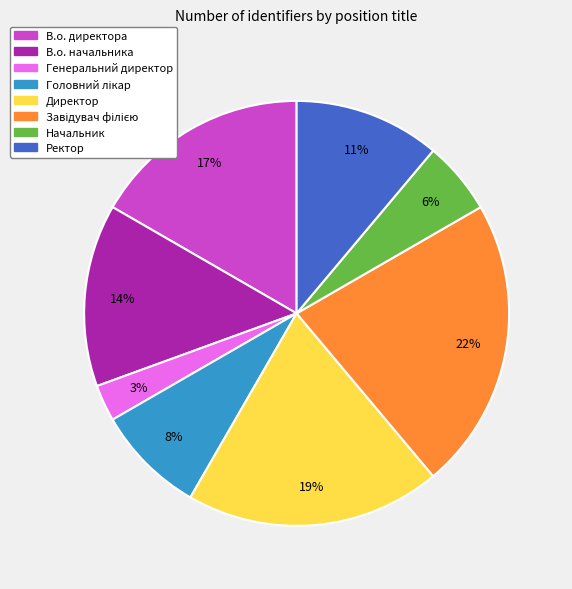

Which has a higher value, Начальник or Директор?

Директор